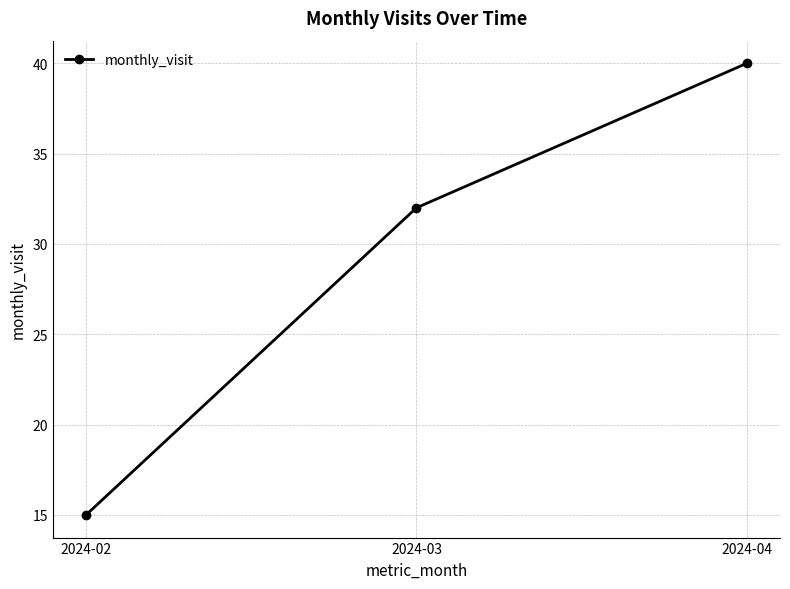

The chart shows a value of 6 at 2024-02. True or false?

False